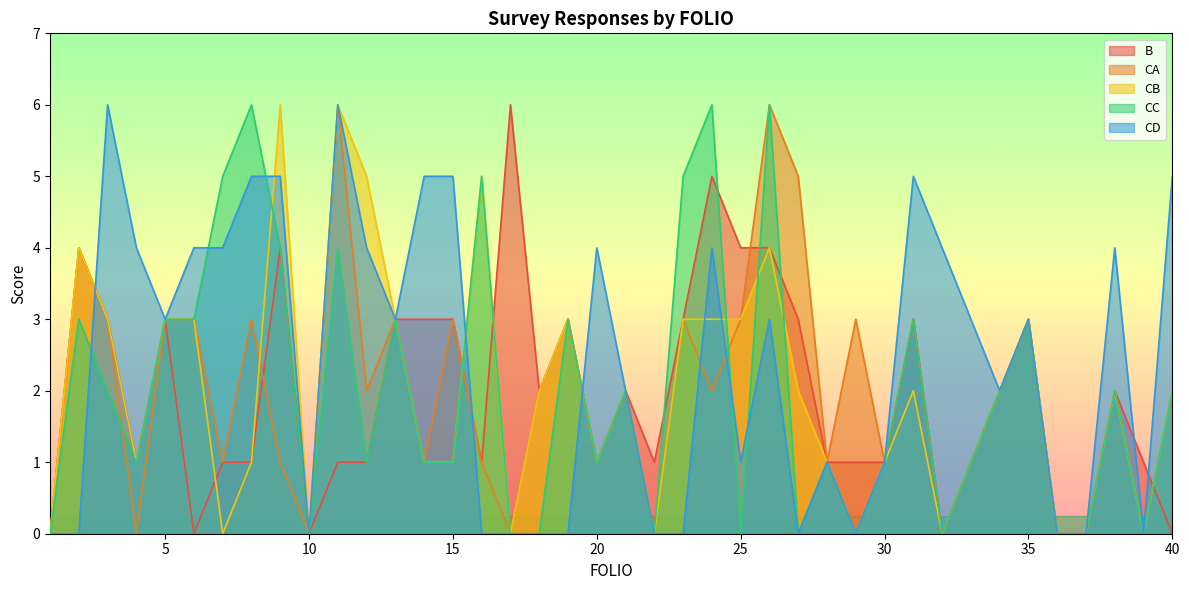

How many distinct data groups are displayed?

5